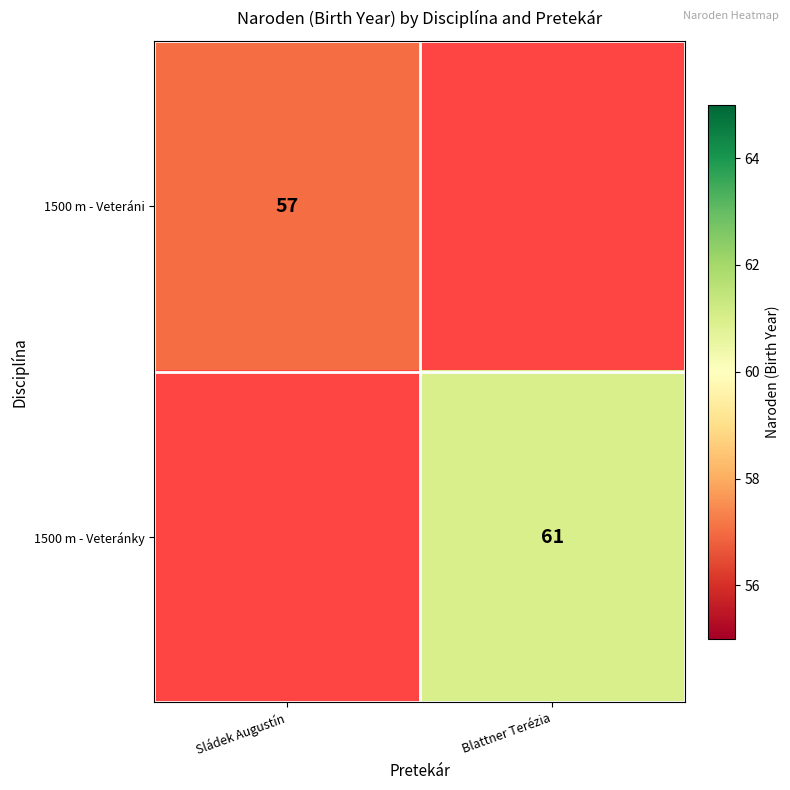

The value of 1500 m - Veteráni at Sládek Augustín is 57. True or false?

True